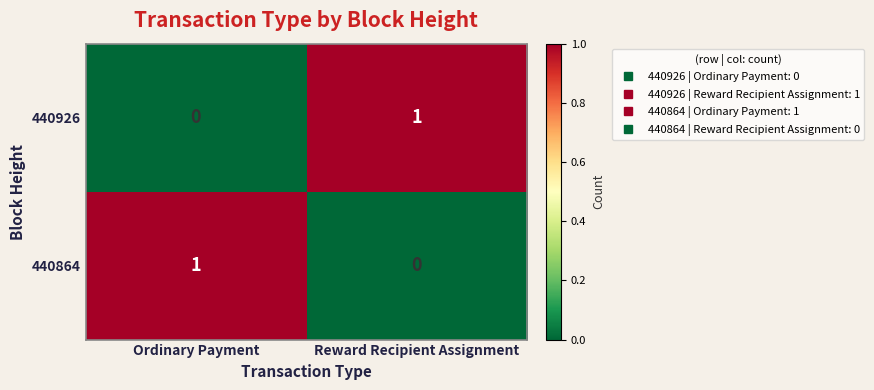

The 440864 series shows 1 at Ordinary Payment. True or false?

True